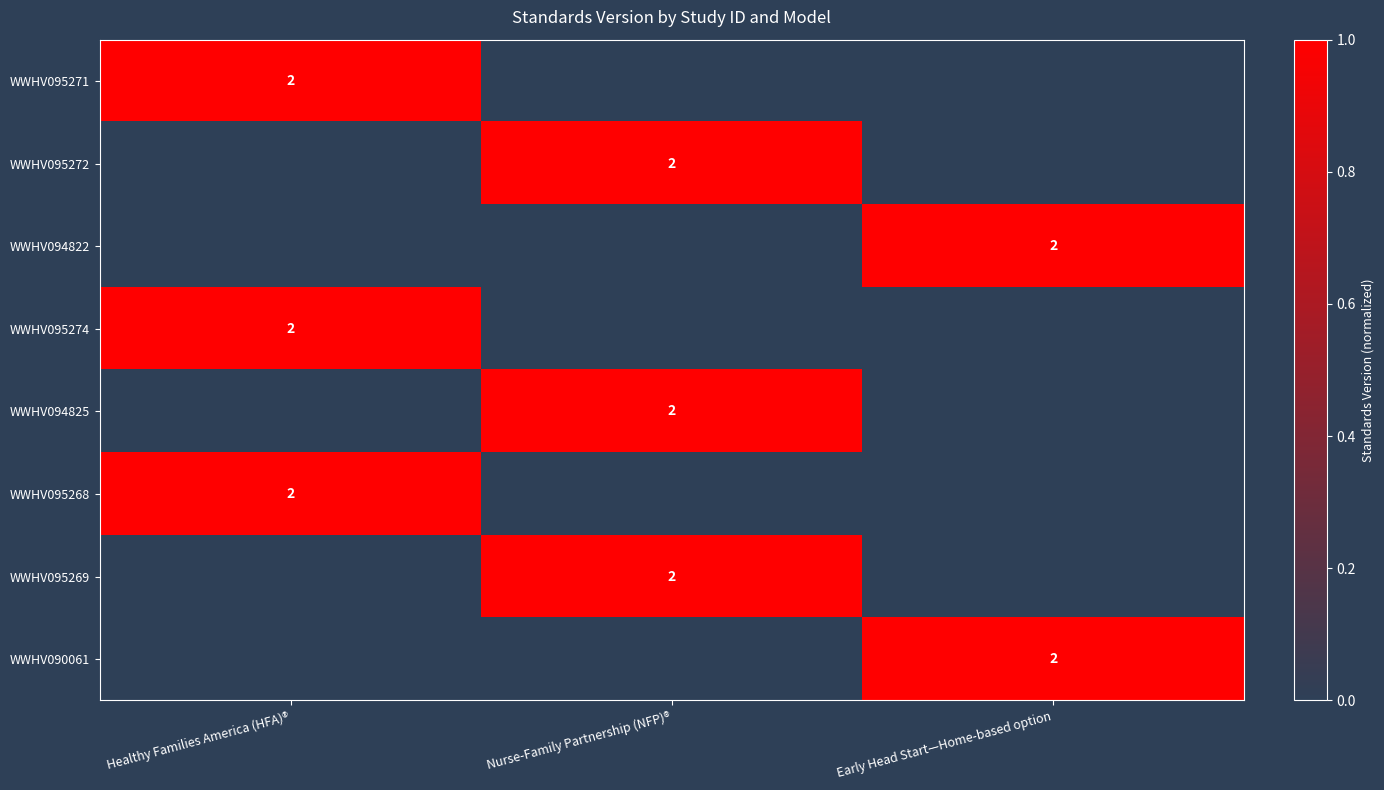

At which category is the sum across all series the highest?

Healthy Families America (HFA)®